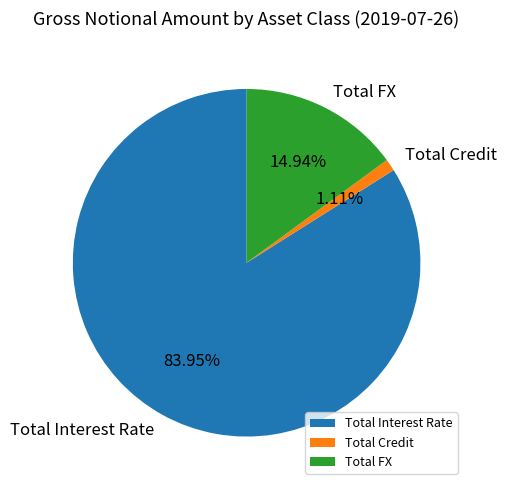

What portion of the pie excludes Total FX?

85.1%